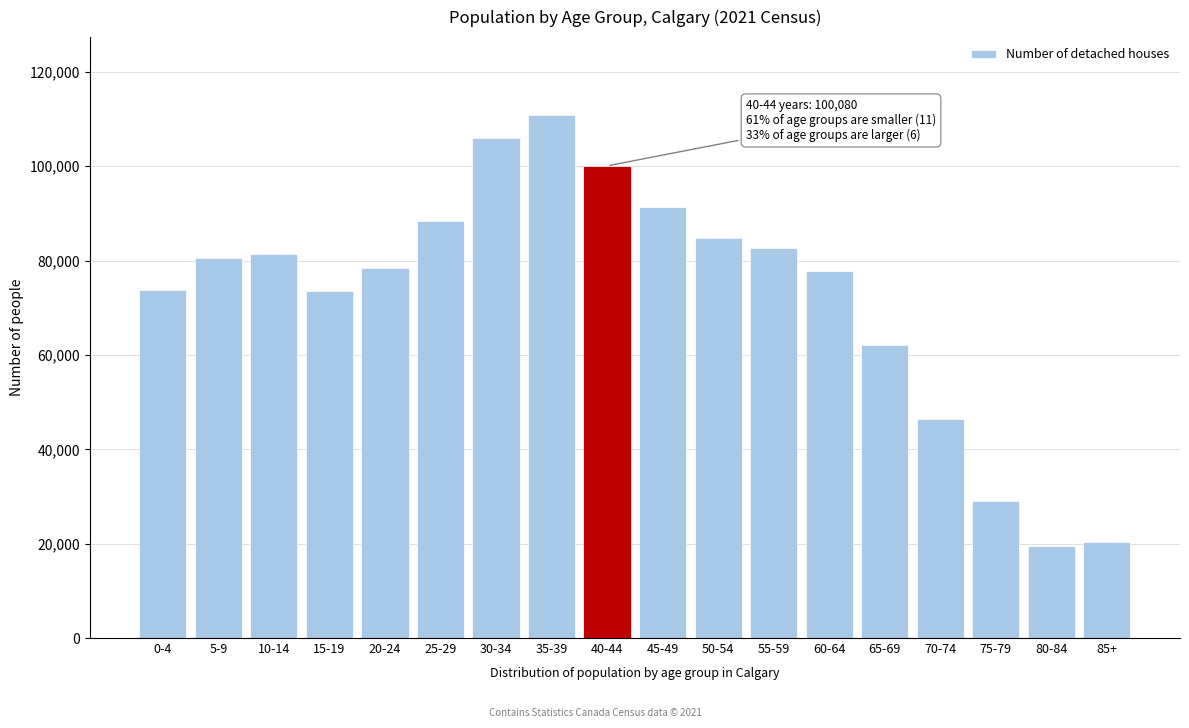

Which label corresponds to the largest value in the chart?

35-39